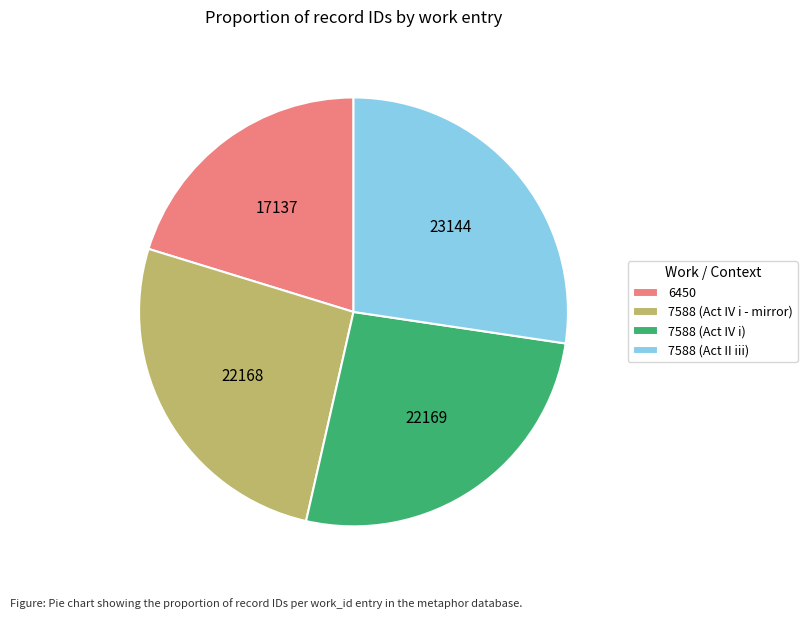

Which category has the biggest portion of the pie?

7588 (Act II iii)